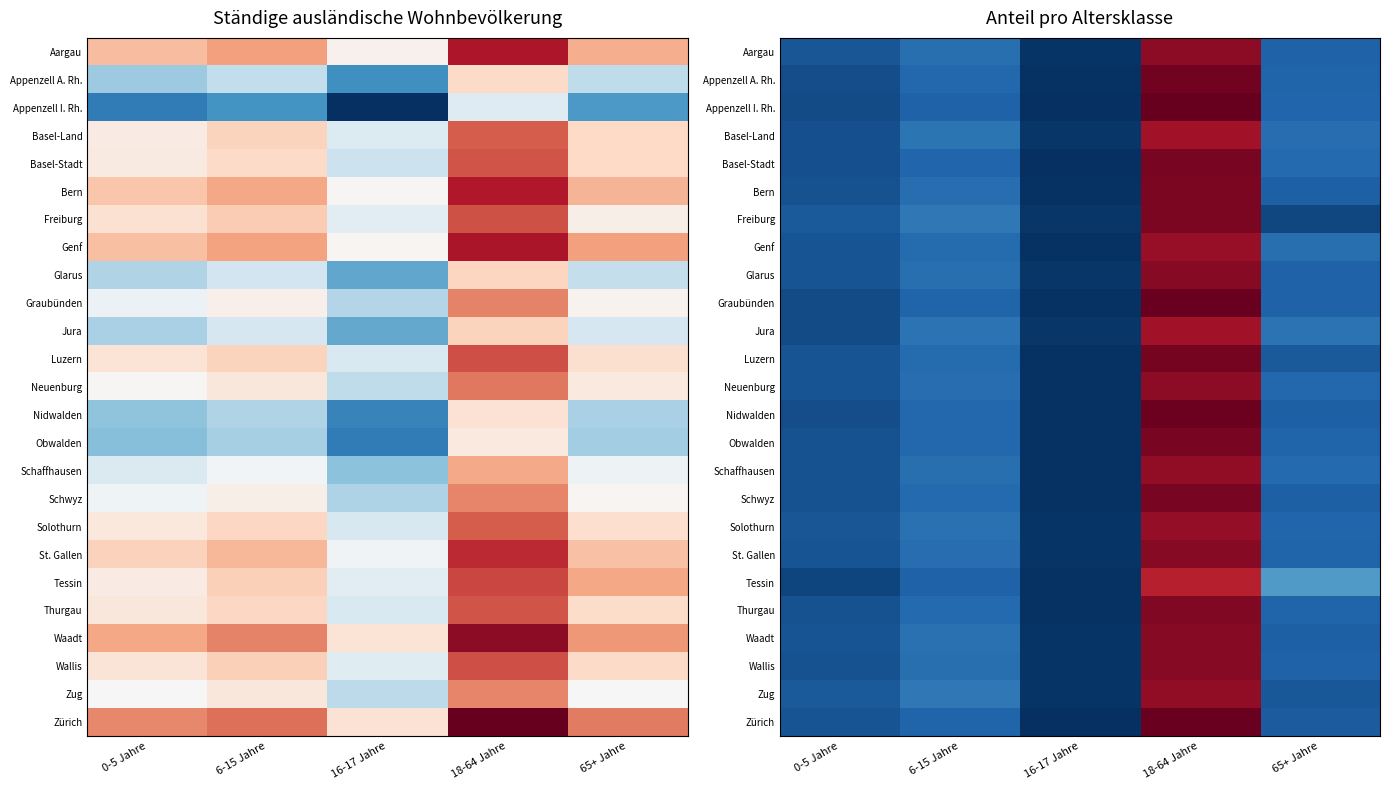

Which label corresponds to the largest value in the chart?

18-64 Jahre